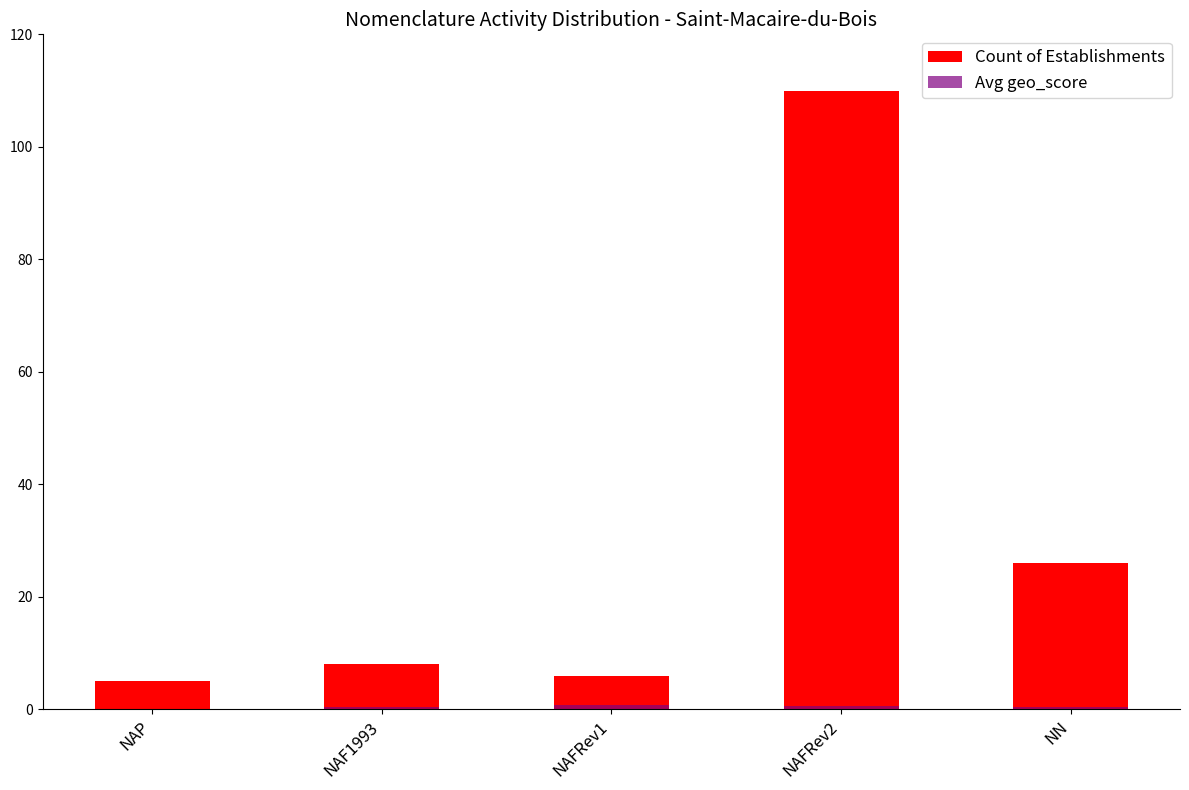

What is the difference between the second highest and second lowest values in the Avg geo_score series?

0.3